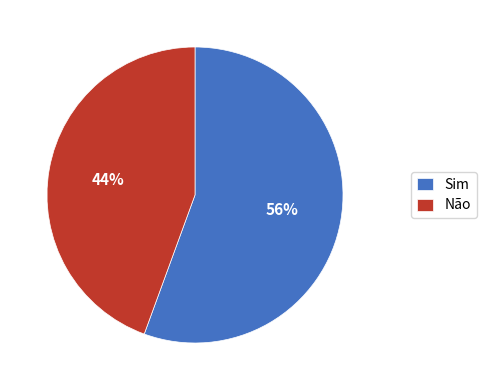

Is the sum of Não and Sim greater than half?

Yes